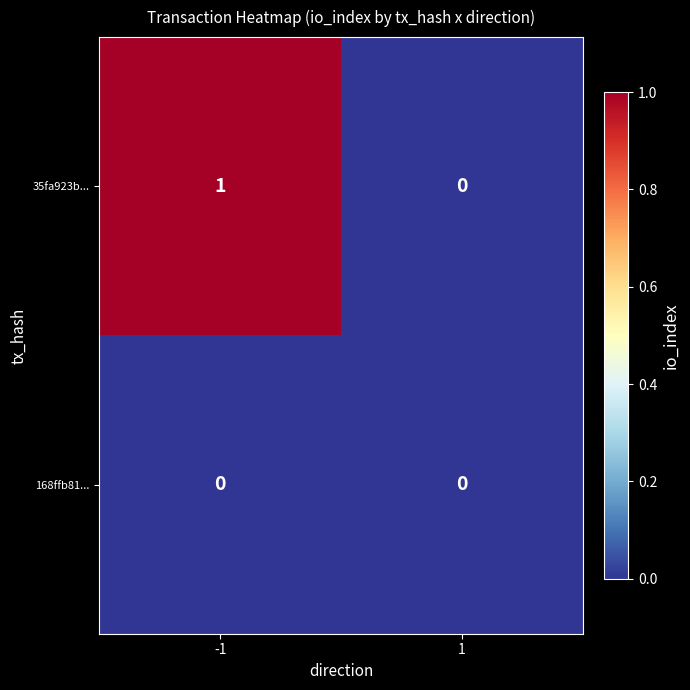

At which category does the chart reach its peak across all series?

-1